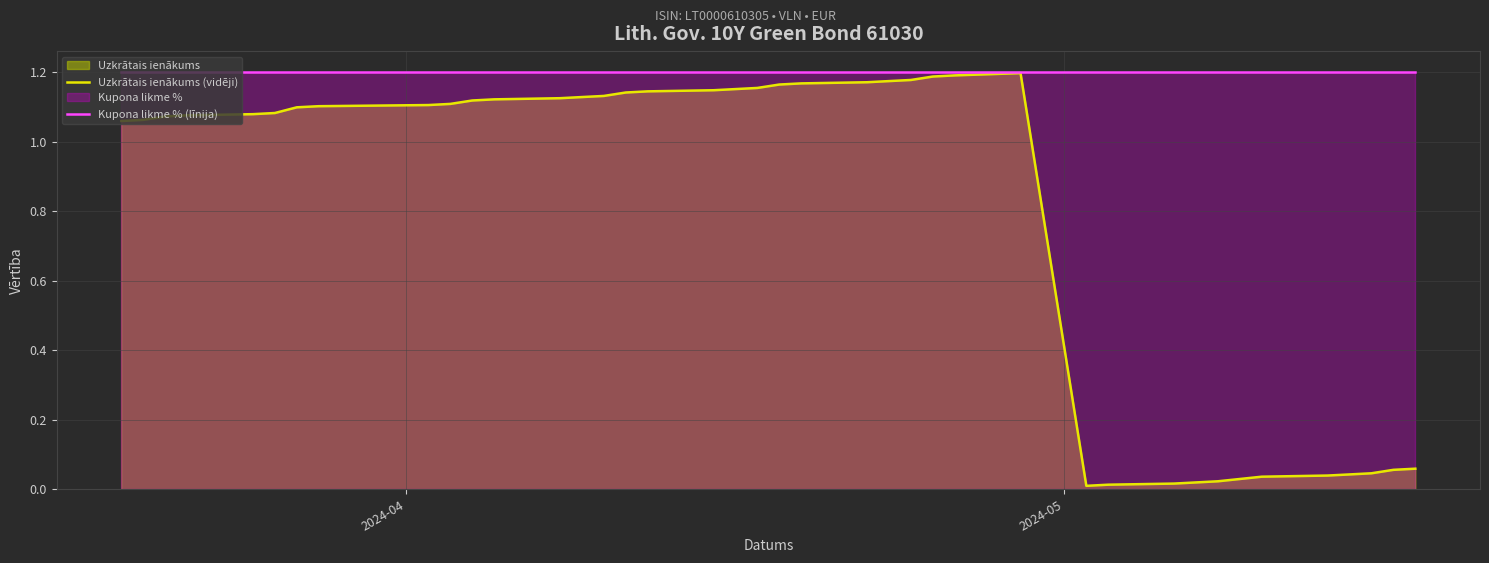

True or false: Uzkrātais ienākums (vidēji) and Kupona likme % (līnija) cross at least once.

False